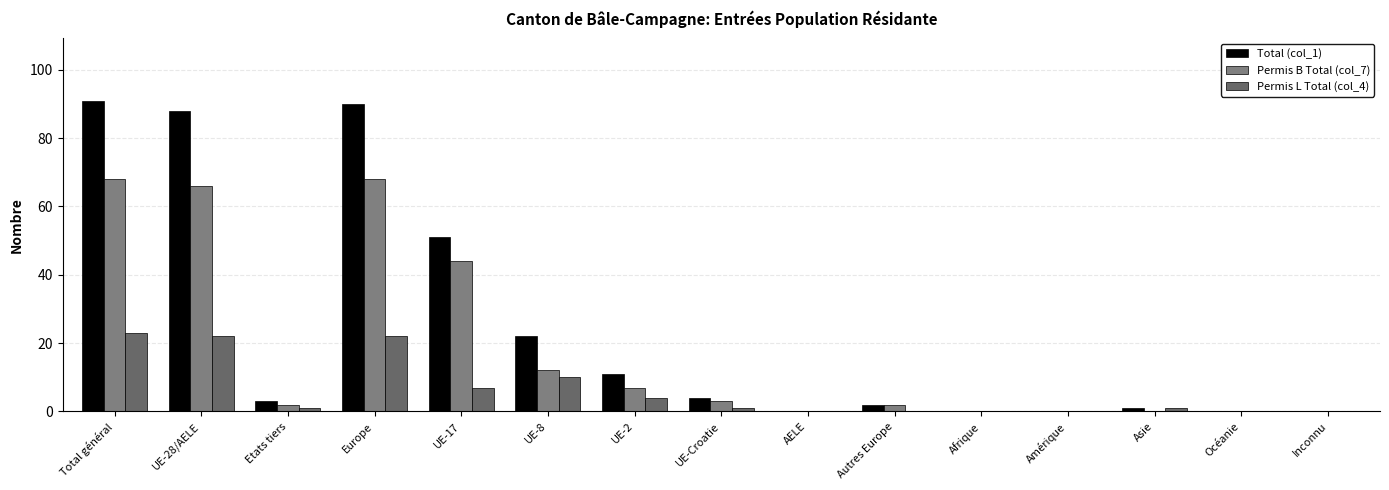

Reading left to right, what are all the values shown in this chart?

Total (col_1): Total général=91	UE-28/AELE=88	Etats tiers=3	Europe=90	UE-17=51	UE-8=22	UE-2=11	UE-Croatie=4	AELE=0	Autres Europe=2	Afrique=0	Amérique=0	Asie=1	Océanie=0	Inconnu=0
Permis B Total (col_7): Total général=68	UE-28/AELE=66	Etats tiers=2	Europe=68	UE-17=44	UE-8=12	UE-2=7	UE-Croatie=3	AELE=0	Autres Europe=2	Afrique=0	Amérique=0	Asie=0	Océanie=0	Inconnu=0
Permis L Total (col_4): Total général=23	UE-28/AELE=22	Etats tiers=1	Europe=22	UE-17=7	UE-8=10	UE-2=4	UE-Croatie=1	AELE=0	Autres Europe=0	Afrique=0	Amérique=0	Asie=1	Océanie=0	Inconnu=0